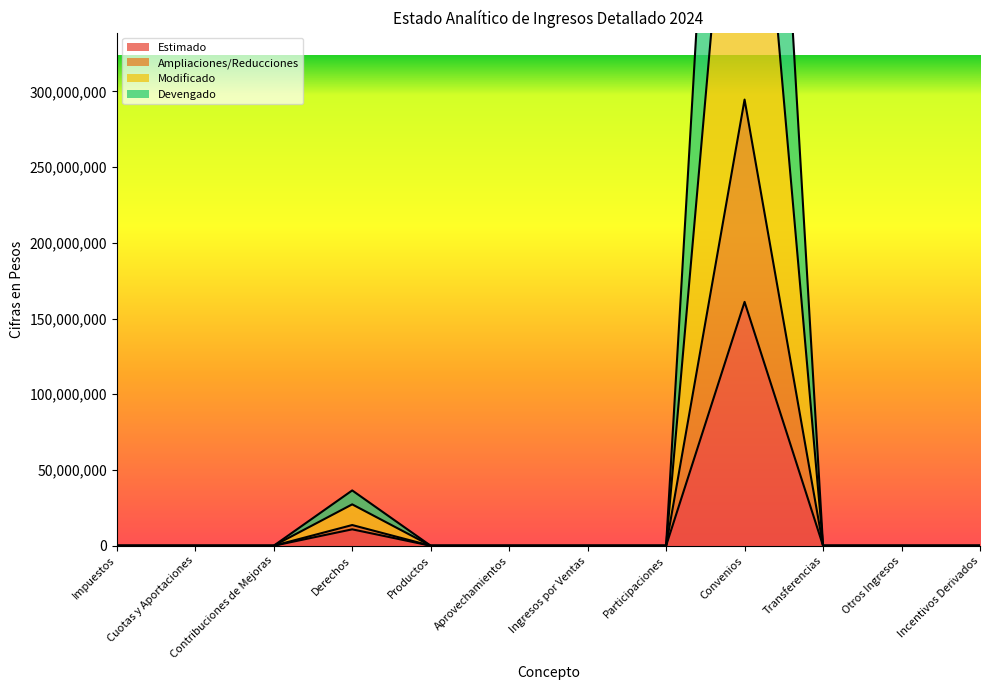

At Productos, list the series in order from smallest to largest.

Estimado, Ampliaciones/Reducciones, Modificado, Devengado